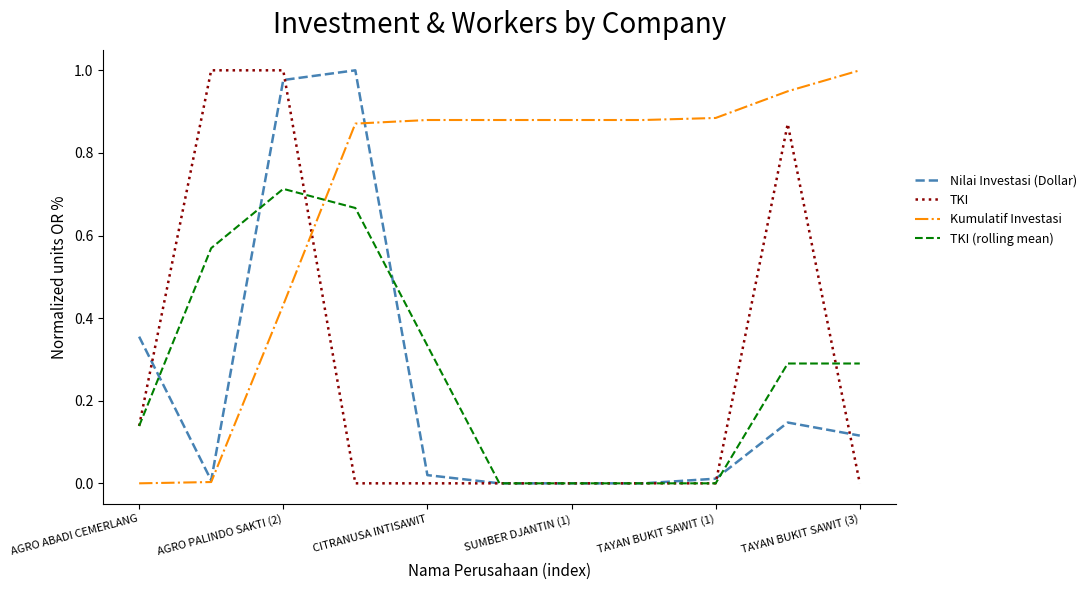

Which series ends up on top after the final intersection of TKI (rolling mean) and Kumulatif Investasi?

Kumulatif Investasi